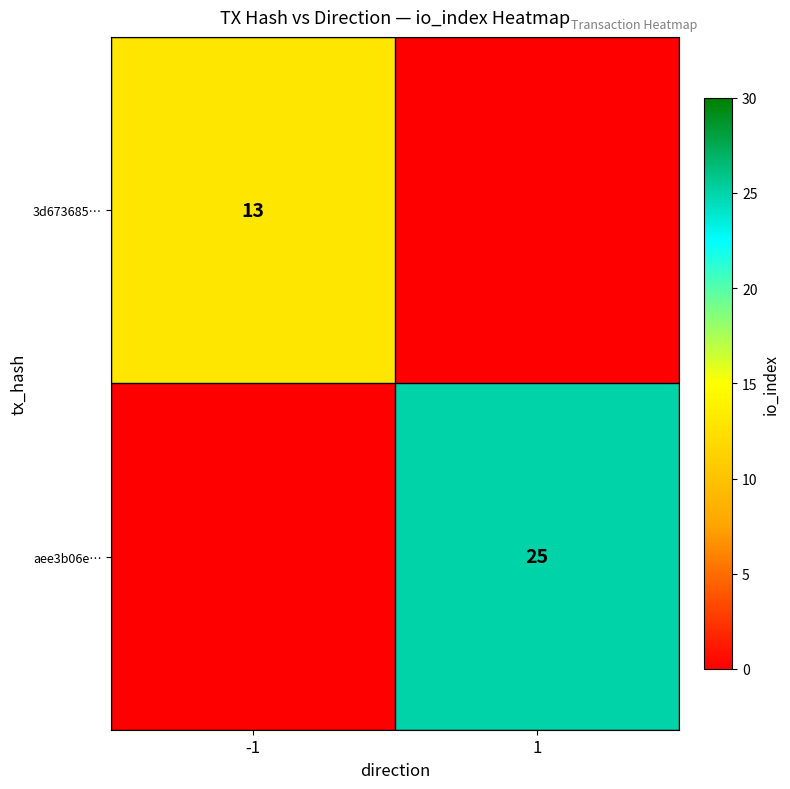

The value of 3d673685… at -1 is 4. True or false?

False